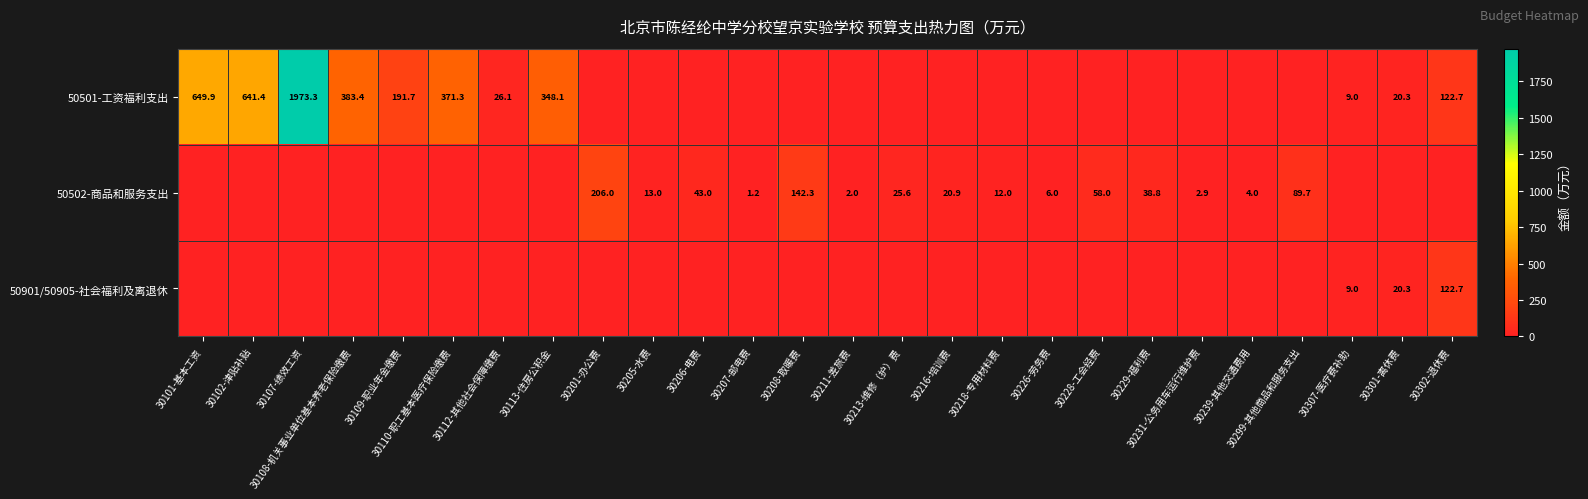

Between 30201-办公费 and 30205-水费, which is larger?

30201-办公费